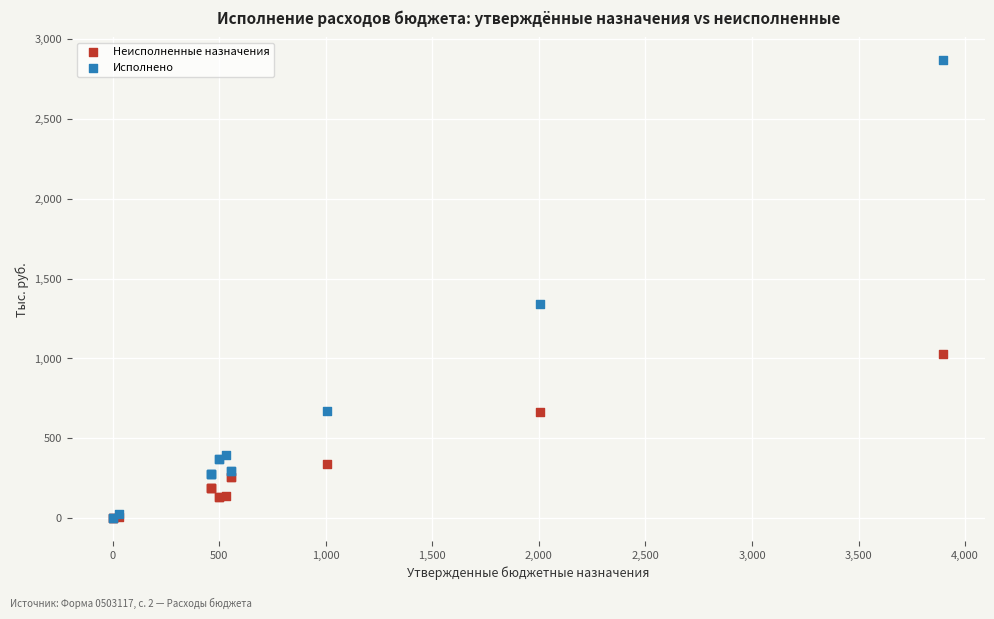

In the Исполнено series, what Y value is closest to 1434?

1339.2